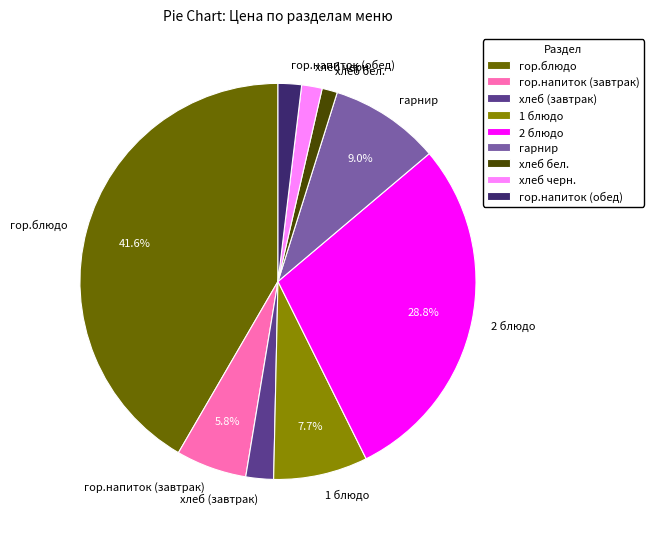

Does хлеб (завтрак) represent more than half of the total?

No